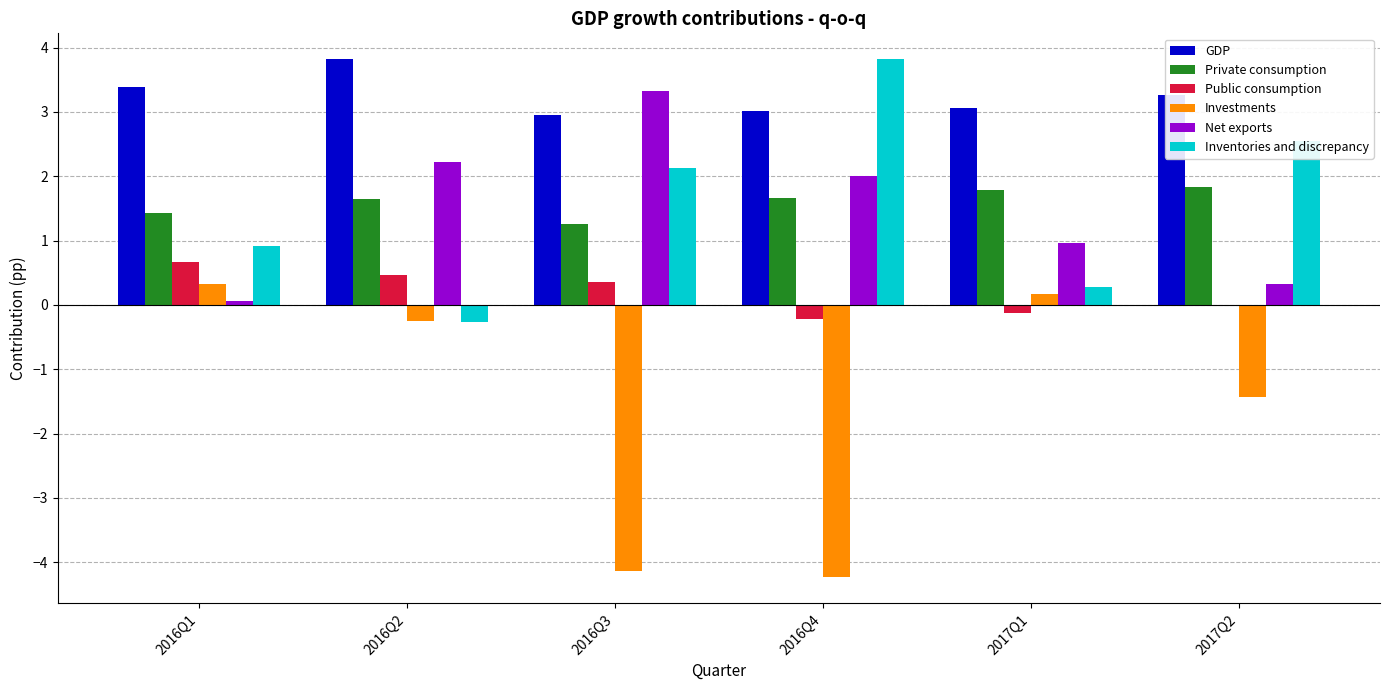

How many groups of bars are there?

6